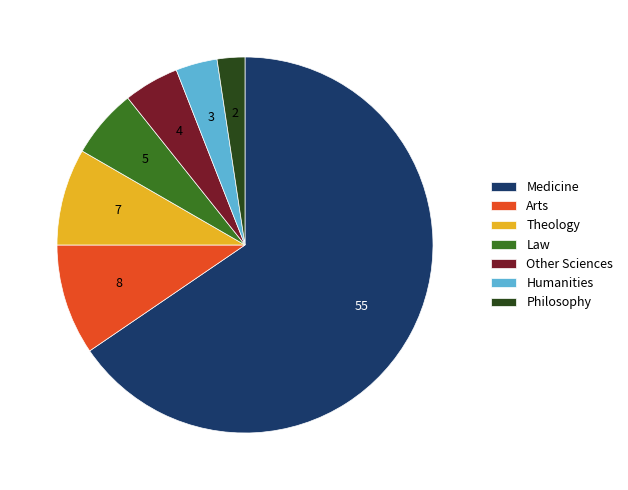

What is the largest slice in the pie chart?

Medicine